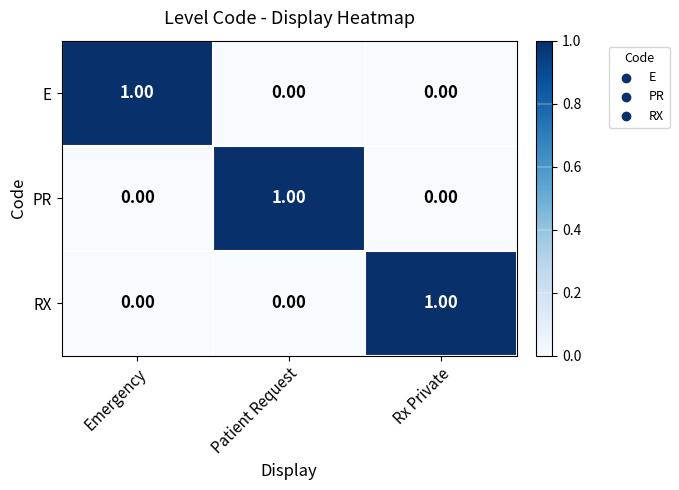

Which category has the highest value in the RX series?

Rx Private